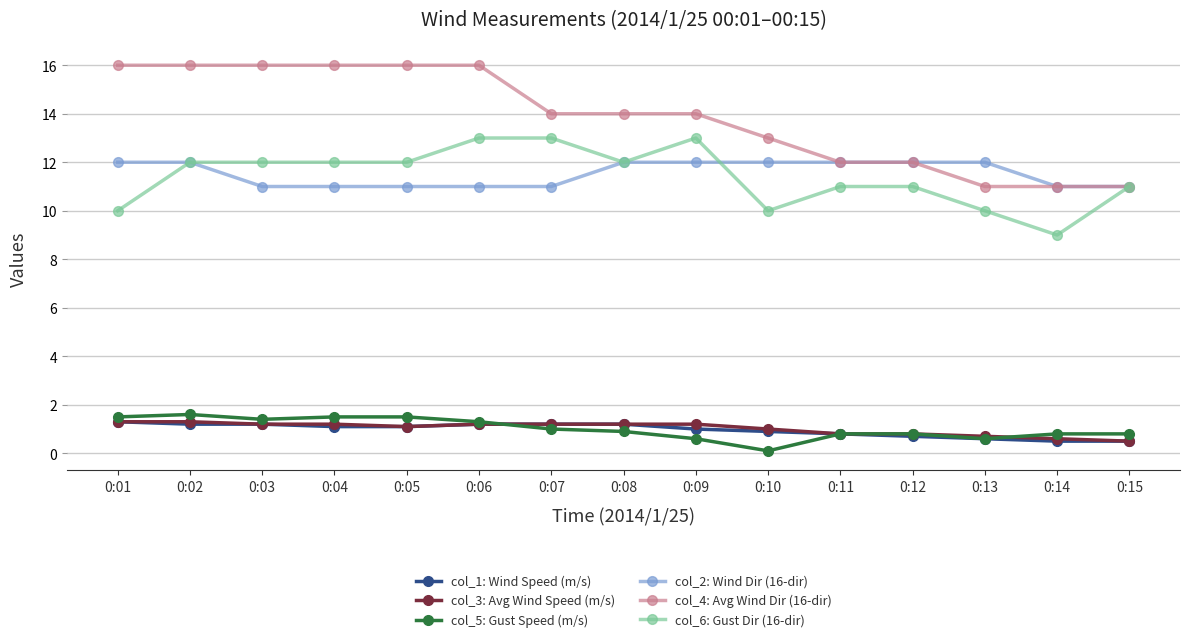

Which series has the widest spread of values?

col_4: Avg Wind Dir (16-dir)